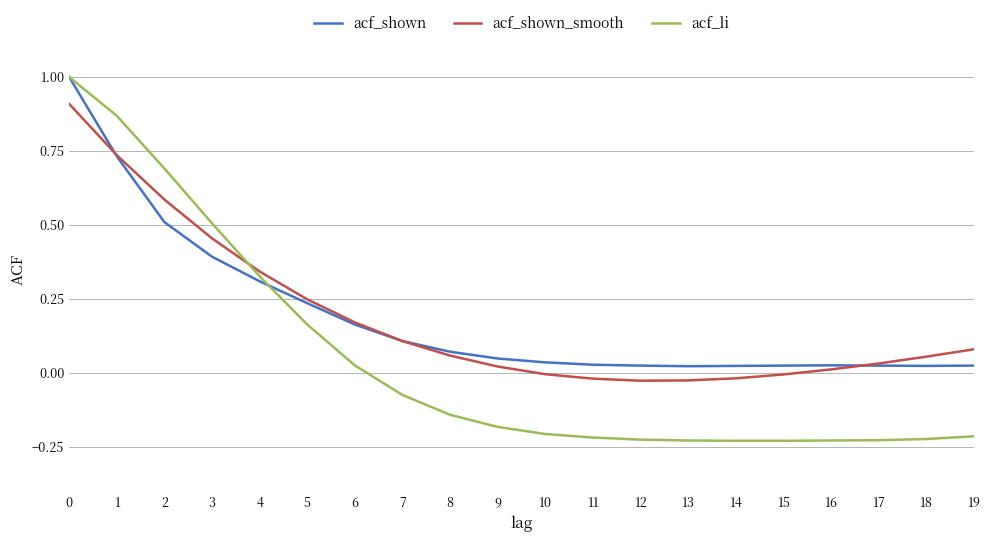

Which series changed the most between 3 and 17?

acf_li